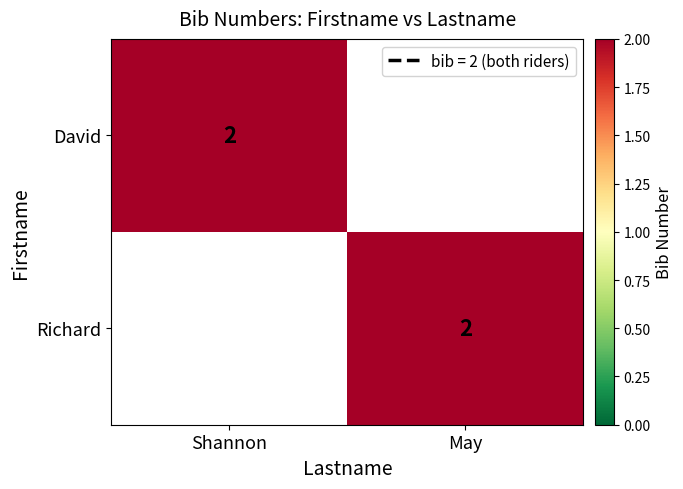

The David series shows 2 at Shannon. True or false?

True